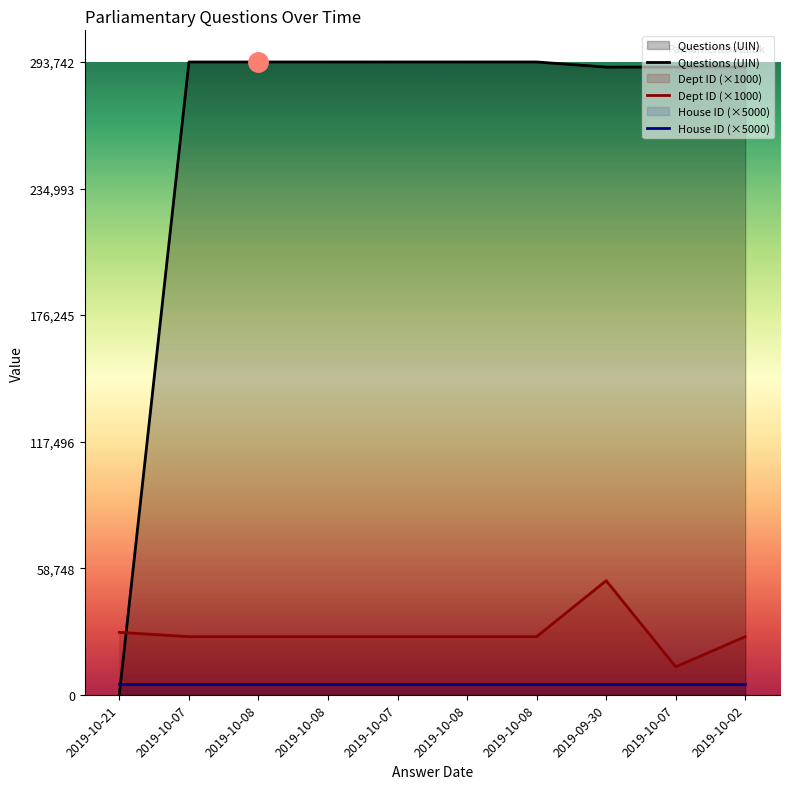

At 2019-10-07, list the series in order from largest to smallest.

Questions (UIN), Dept ID (×1000), House ID (×5000)